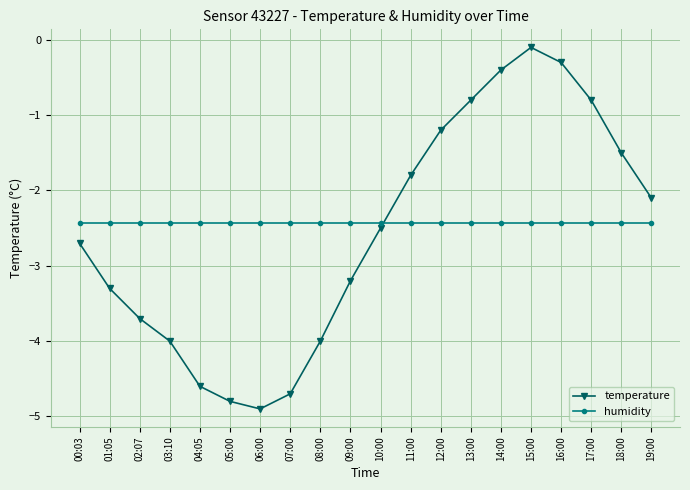

True or false: temperature has more than 0 interior local peaks.

True